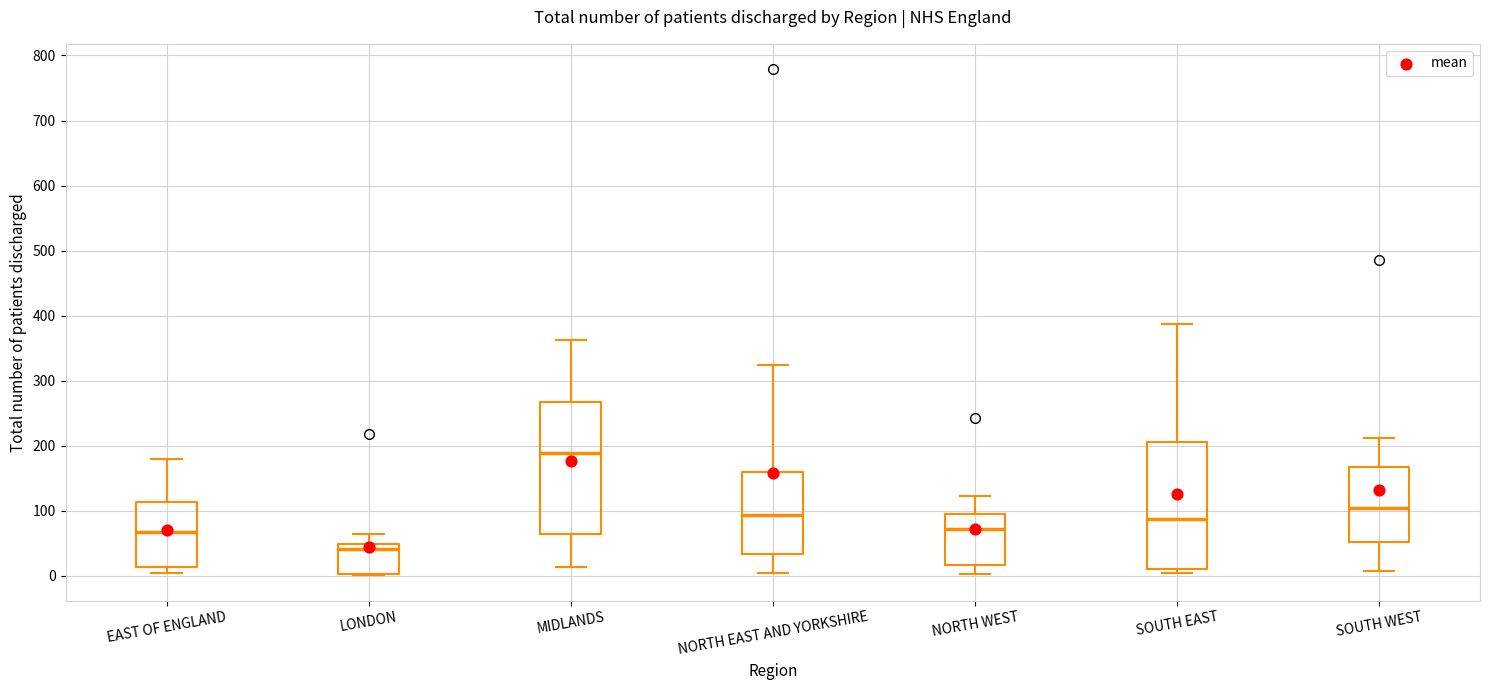

Reading left to right, read every box against the y-axis: the position of its median line, the range the box covers, and the ends of its whiskers. The values are not printed on the chart, so give them approximately, as read against the axis.

EAST OF ENGLAND: median 70, box 10 to 110, whiskers 0 to 180
LONDON: median 40, box 0 to 50, whiskers 0 to 60
MIDLANDS: median 190, box 60 to 270, whiskers 10 to 360
NORTH EAST AND YORKSHIRE: median 90, box 30 to 160, whiskers 0 to 320
NORTH WEST: median 70, box 20 to 100, whiskers 0 to 120
SOUTH EAST: median 90, box 10 to 210, whiskers 10 (just below the box's lower edge) to 390
SOUTH WEST: median 110, box 50 to 170, whiskers 10 to 210